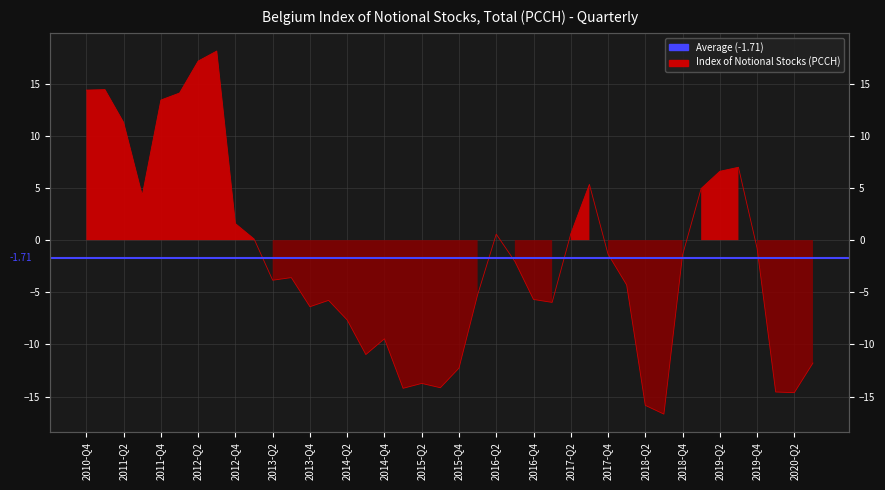

What is the value of the 25th point from the left?

-5.7